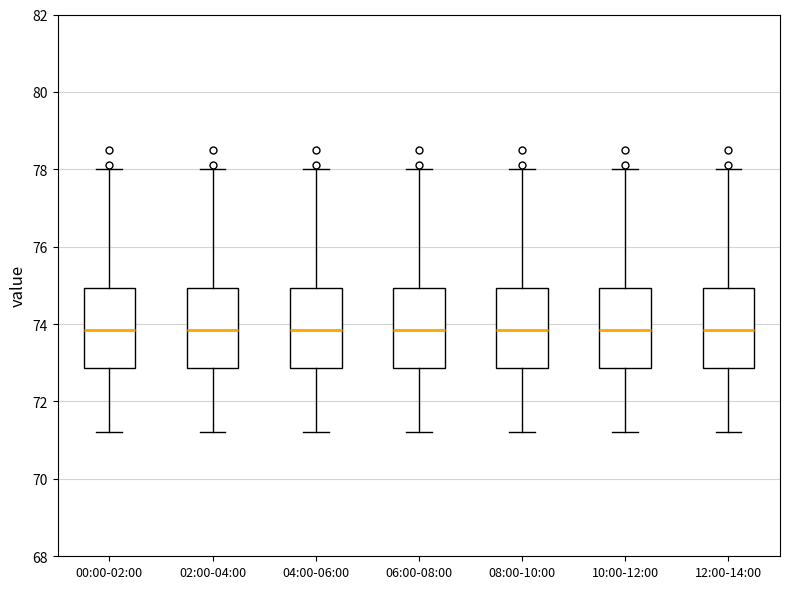

Where does the upper whisker of the box for 06:00-08:00 end on the y-axis? The values are not printed on the chart, so give them approximately, as read against the axis.

78.0